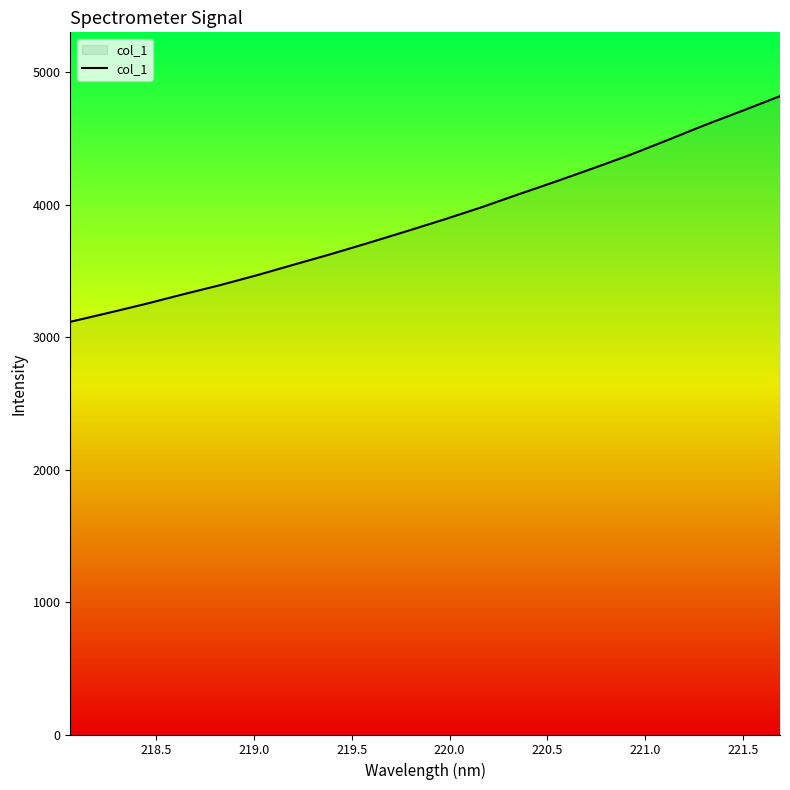

What is the smallest value displayed?

3116.9